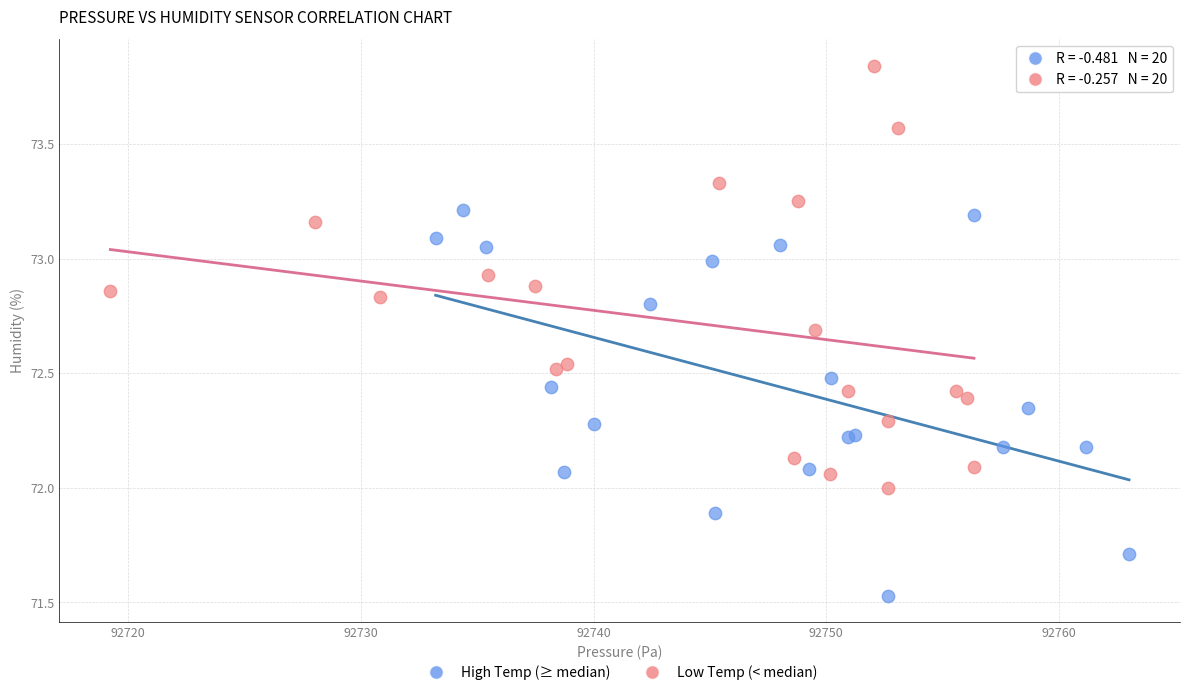

Which series has the largest Y range (max minus min)?

Low Temp (< median)